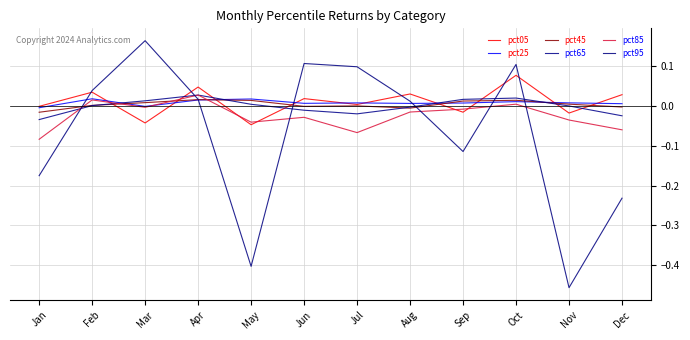

Which has a higher value, Mar or Feb?

Feb